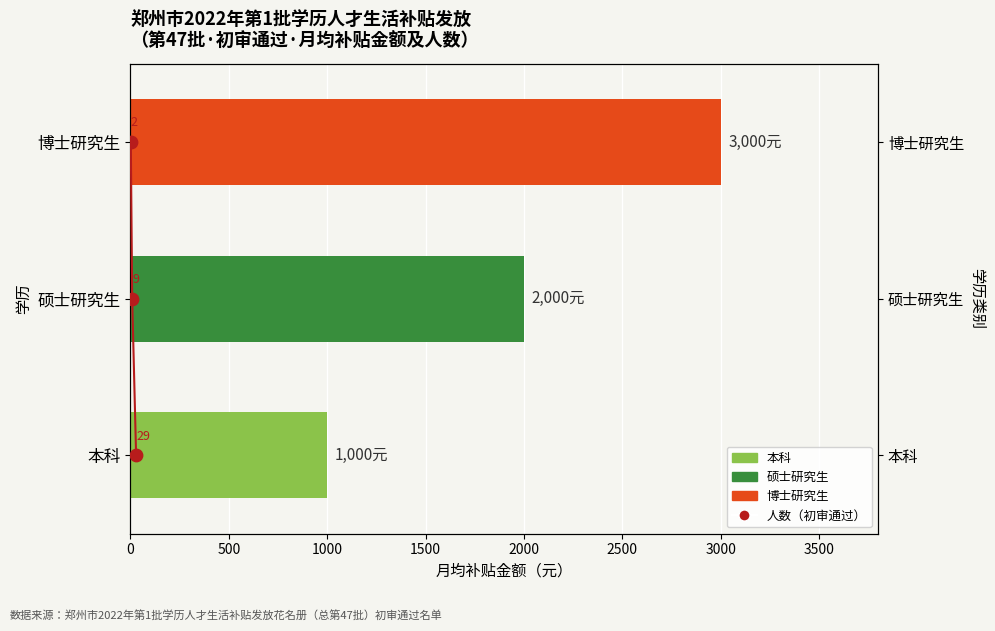

Approximately how many times larger is the value at 1000 compared to 500?

2.0